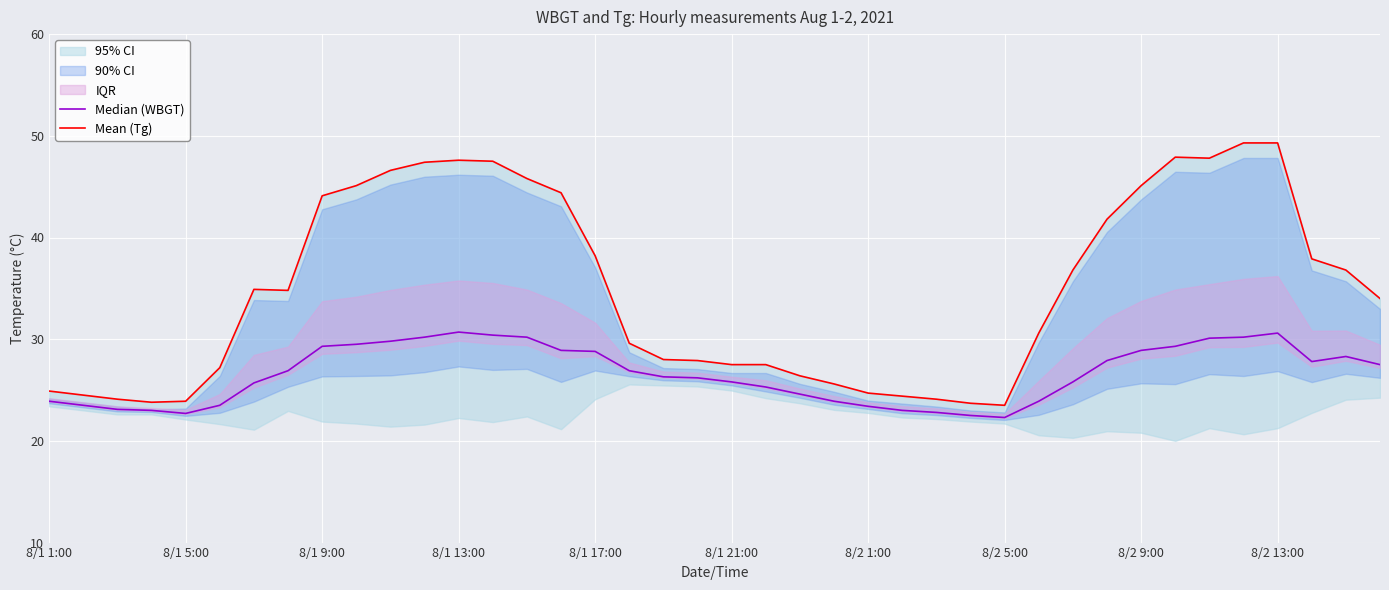

What is the lowest value of the Median (WBGT) series?

22.3